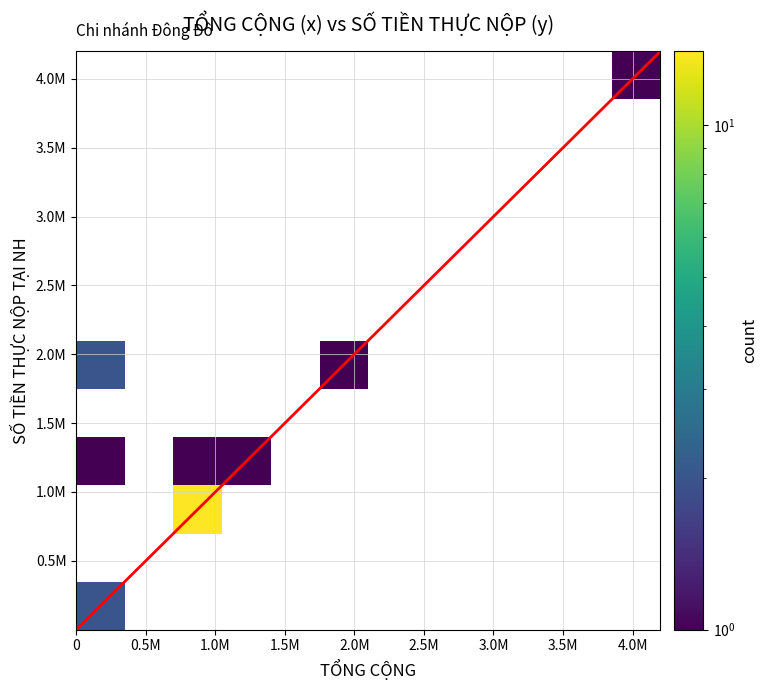

Is it true that GẠCH NỢ - match15 equals 1417247 at TỔNG_CỘNG?

False